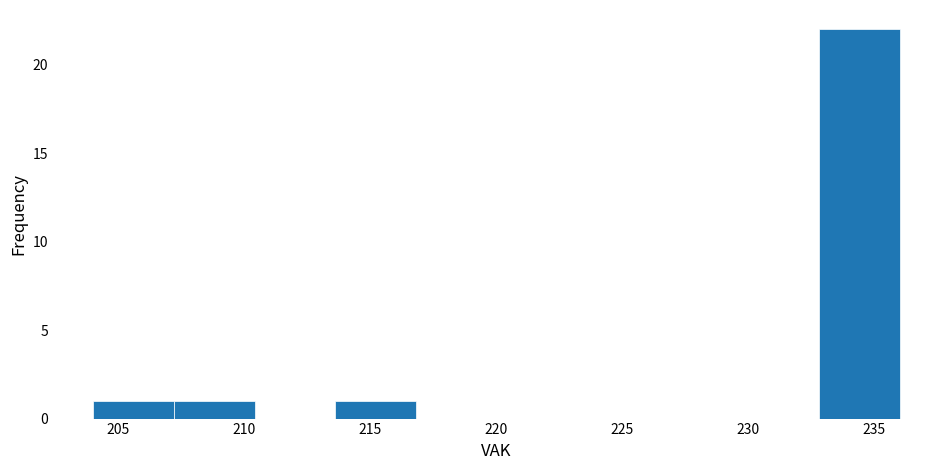

Reading left to right, transcribe this chart: for each bar, give the range it covers on the x-axis and its height. Neither the bar edges nor the heights are printed on the chart, so give them approximately, as read against the axes.

204.0 to 207.2: 1
207.2 to 210.4: 1
210.4 to 213.6: 0
213.6 to 216.8: 1
216.8 to 220.0: 0
220.0 to 223.2: 0
223.2 to 226.4: 0
226.4 to 229.6: 0
229.6 to 232.8: 0
232.8 to 236.0: 22